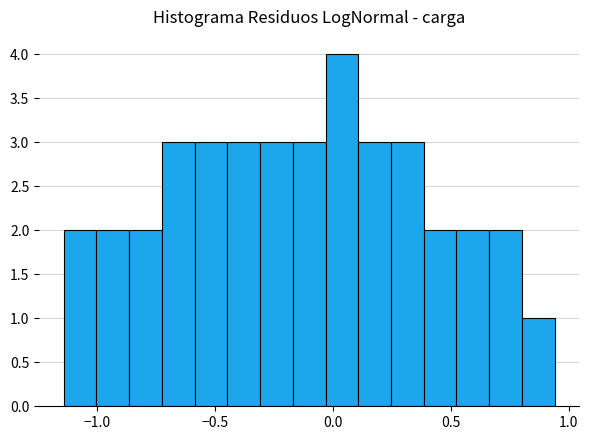

Around what value on the x-axis is the tallest bar? Give the approximate position of its centre, as read against the axis.

0.05